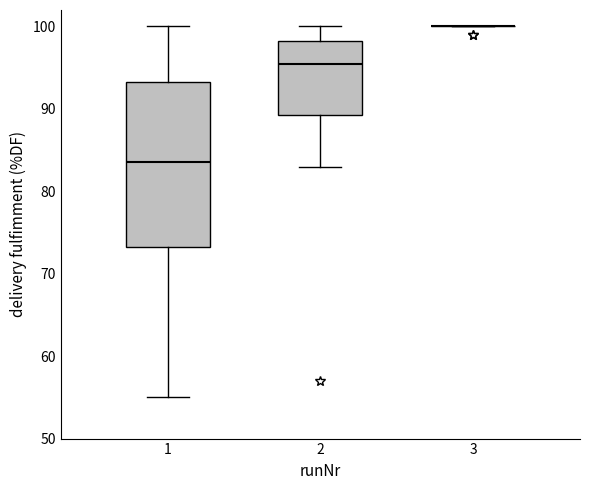

Reading left to right, read every box against the y-axis: the position of its median line, the range the box covers, and the ends of its whiskers. The values are not printed on the chart, so give them approximately, as read against the axis.

1: median 84, box 73 to 93, whiskers 55 to 100
2: median 96, box 89 to 98, whiskers 83 to 100
3: box collapsed to a line at 100, whiskers 100 to 100